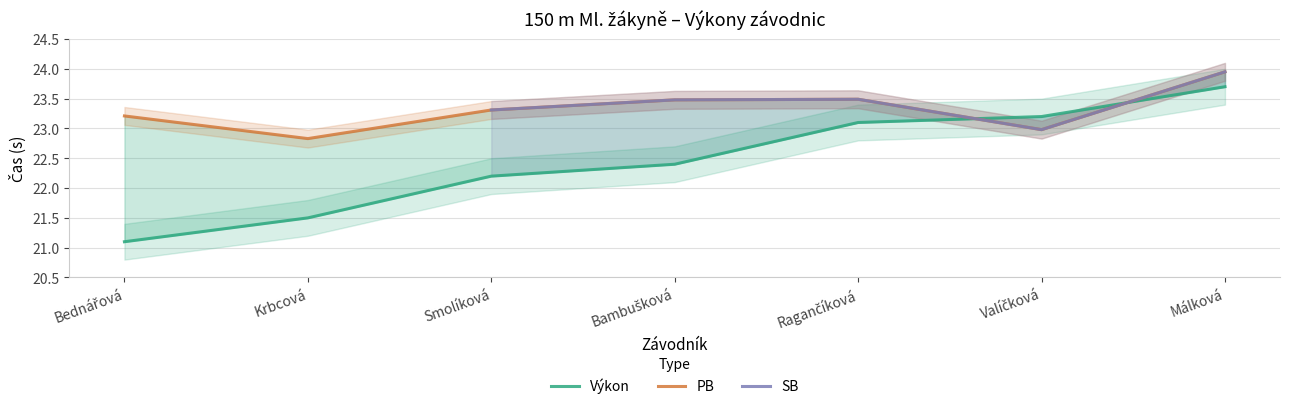

Where is Výkon nearest to the value 22?

Smolíková